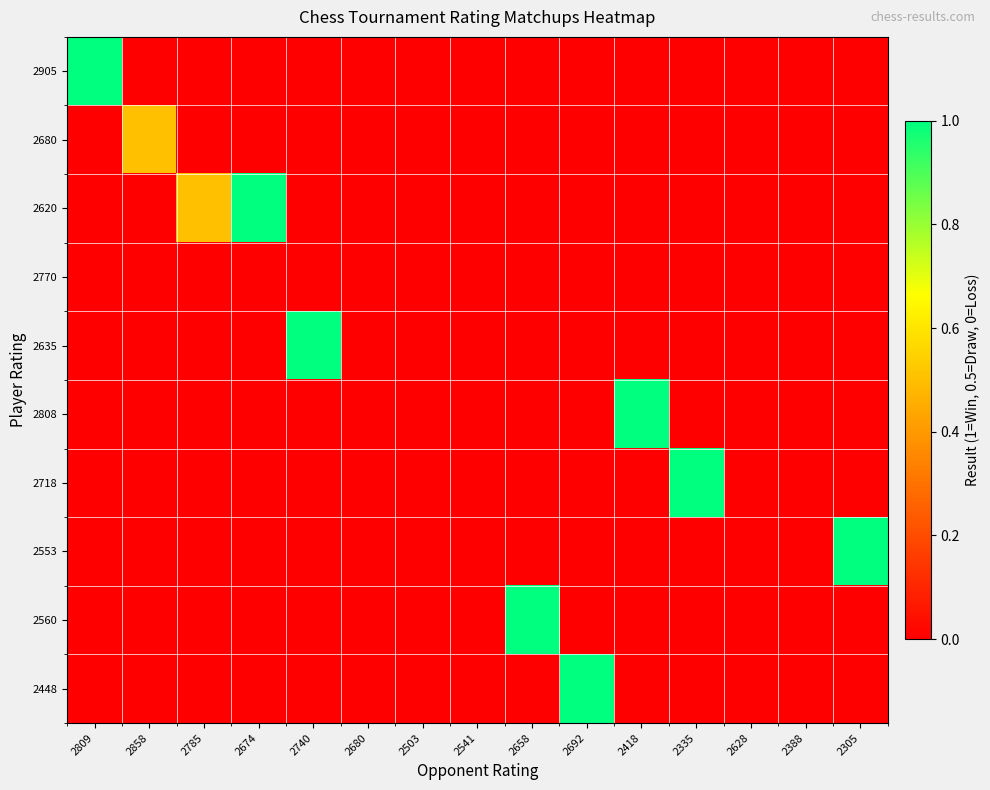

List the series in order of their peak value, lowest first.

2770, 2680, 2905, 2620, 2635, 2808, 2718, 2553, 2560, 2448